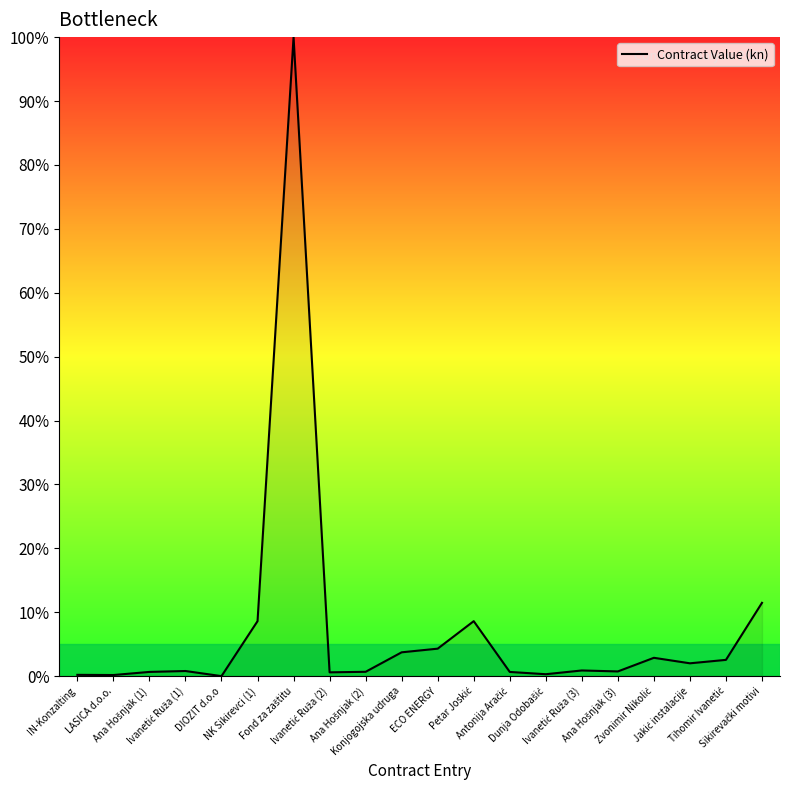

How many series are shown in this chart?

1